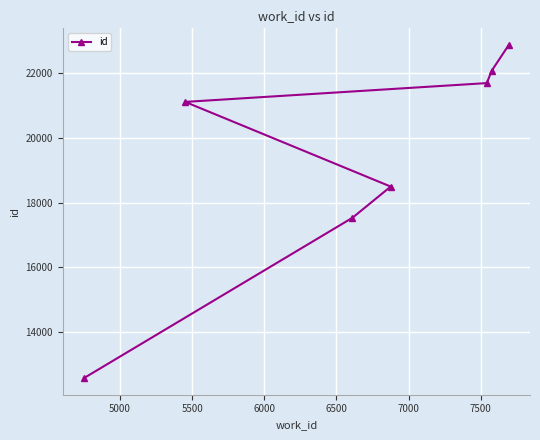

How many data points does each series have?

7